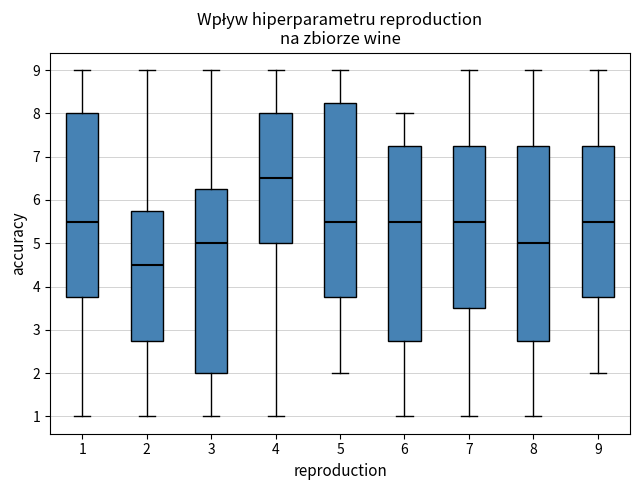

Which box's median line is the highest?

4